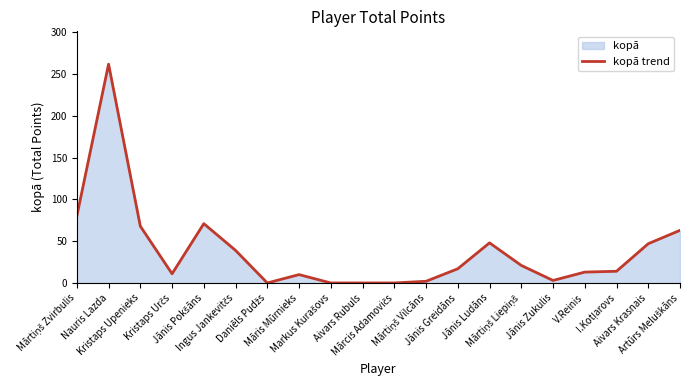

What is the change in value from Jānis Pokšāns to Markus Kurašovs?

-71